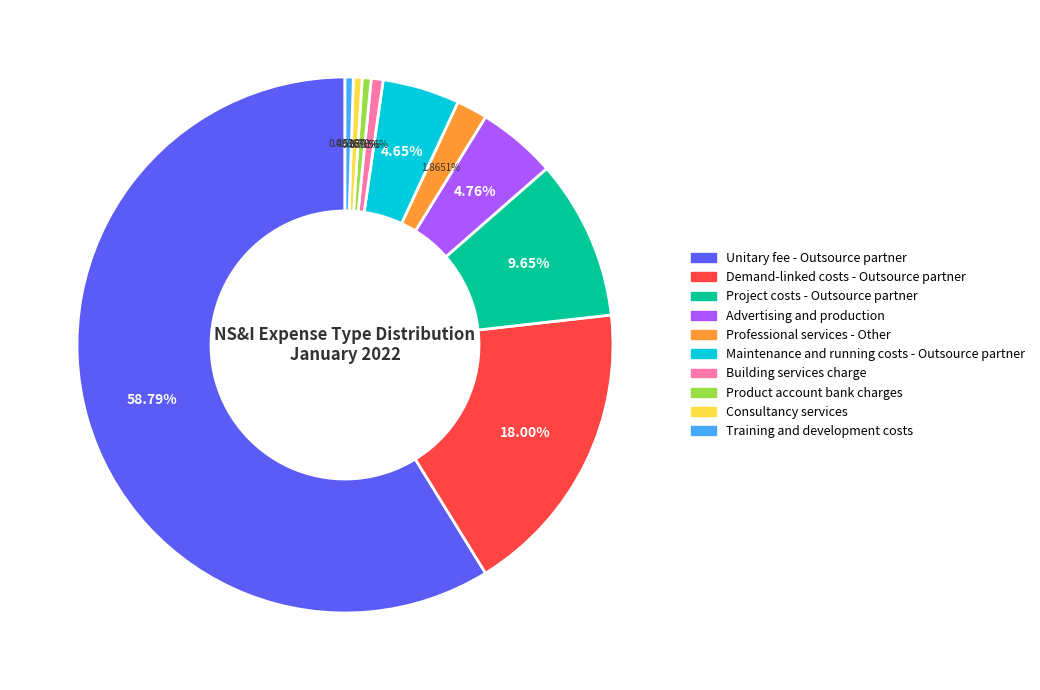

To the nearest percent, what is the difference between the Maintenance and running costs - Outsource partner and Demand-linked costs - Outsource partner slice percentages?

13%